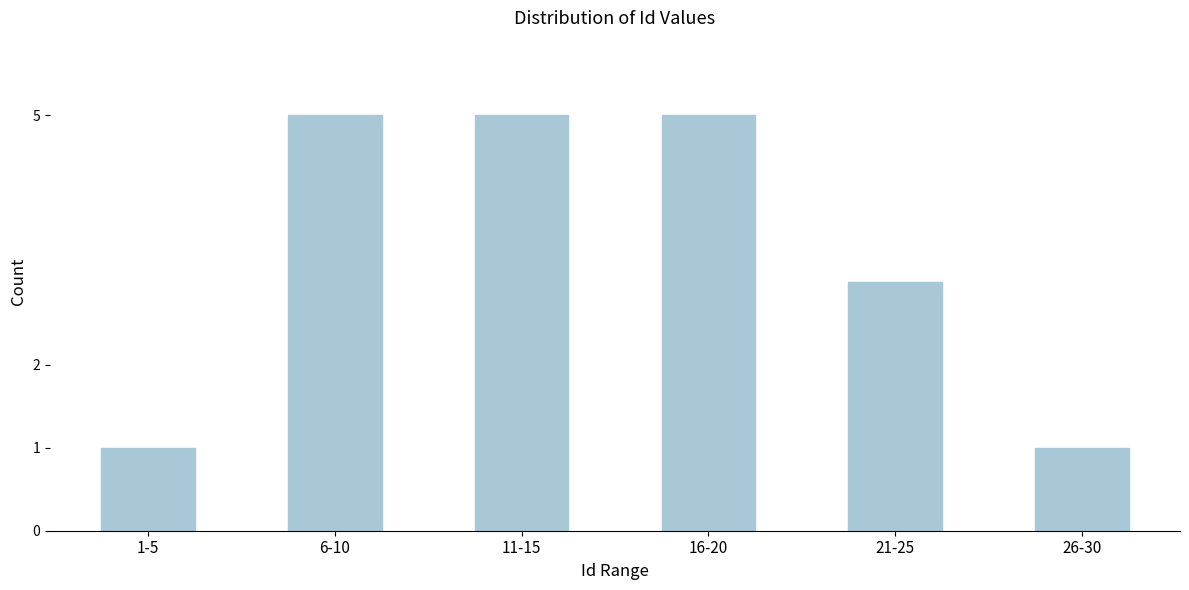

Reading right to left, extract all data points from this chart.

26-30=1	21-25=3	16-20=5	11-15=5	6-10=5	1-5=1